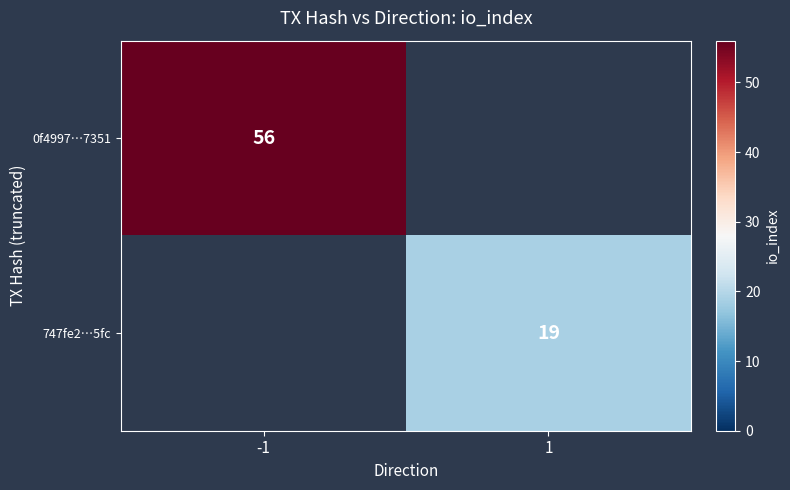

The value of 0f4997…7351 at -1 is 56. True or false?

True